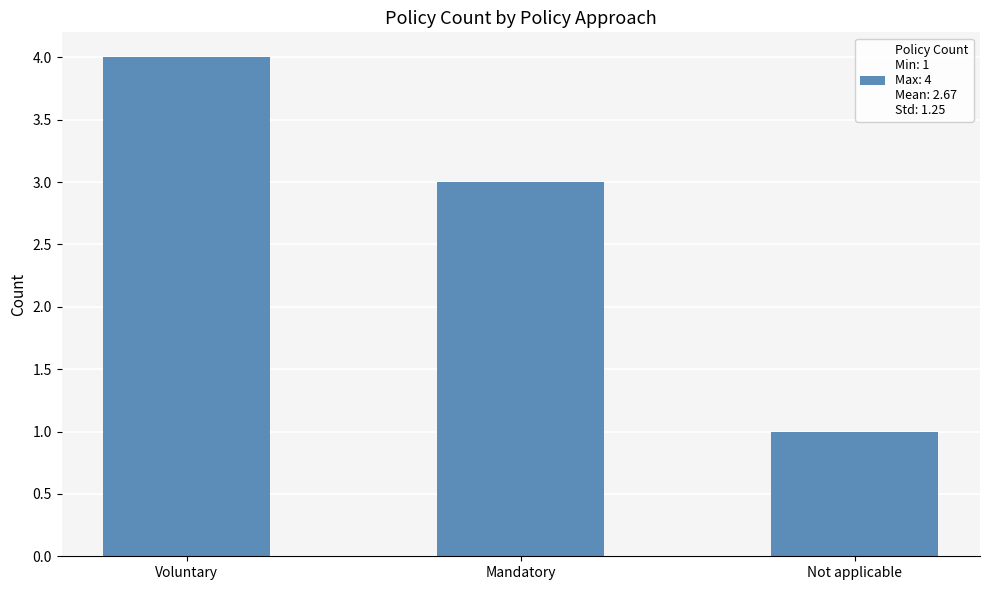

Which has a higher value, Voluntary or Not applicable?

Voluntary